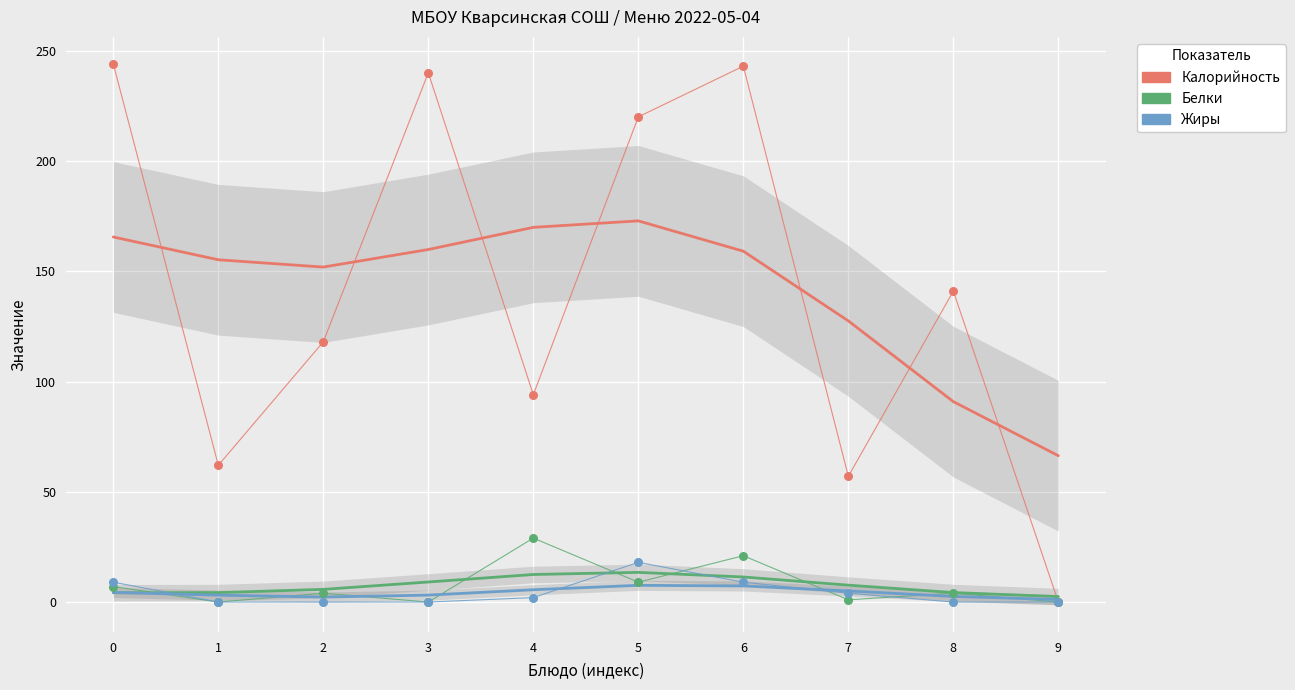

What are all the series names shown in the legend?

Калорийность, Белки, Жиры